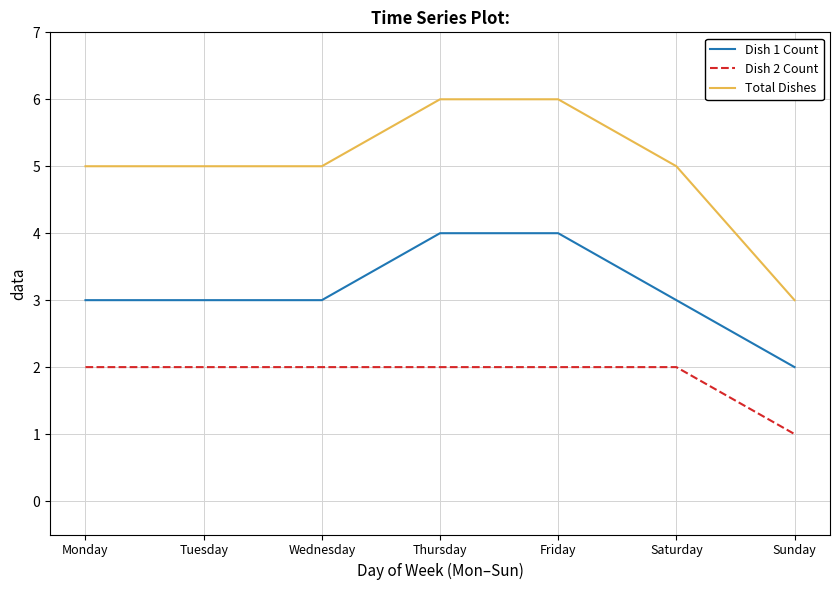

Reading left to right, what are all the values shown in this chart?

Dish 1 Count: 3	3	3	4	4	3	2
Dish 2 Count: 2	2	2	2	2	2	1
Total Dishes: 5	5	5	6	6	5	3